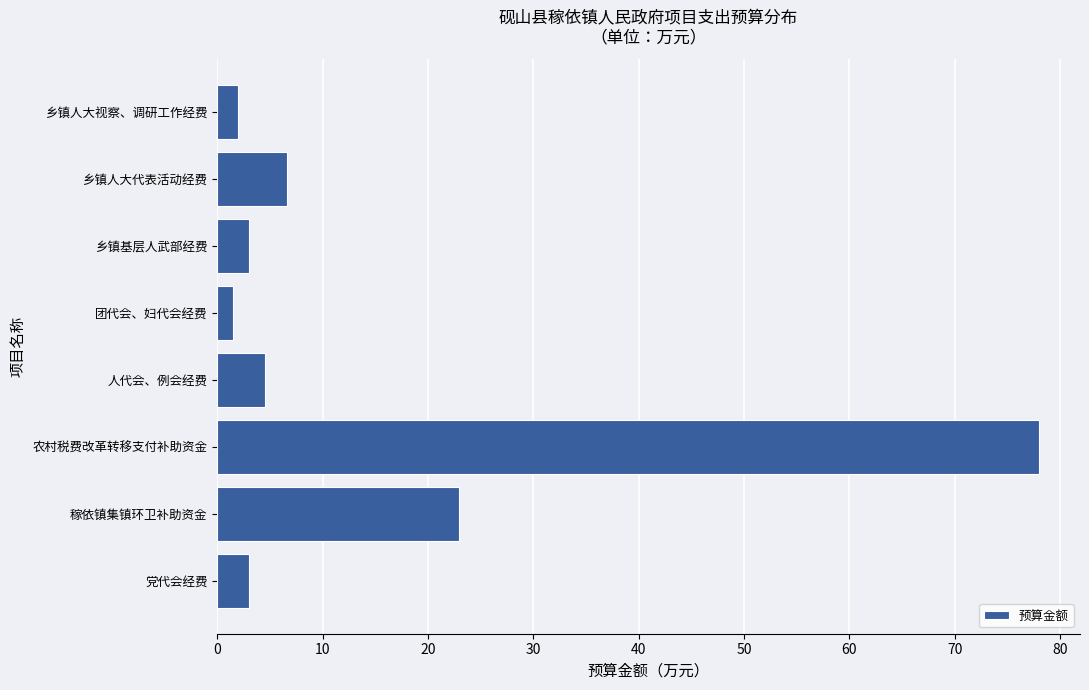

Reading bottom to top, transcribe all the data shown in this chart.

党代会经费=3.0	稼依镇集镇环卫补助资金=23.0	农村税费改革转移支付补助资金=78.0	人代会、例会经费=4.5	团代会、妇代会经费=1.5	乡镇基层人武部经费=3.0	乡镇人大代表活动经费=6.6	乡镇人大视察、调研工作经费=2.0